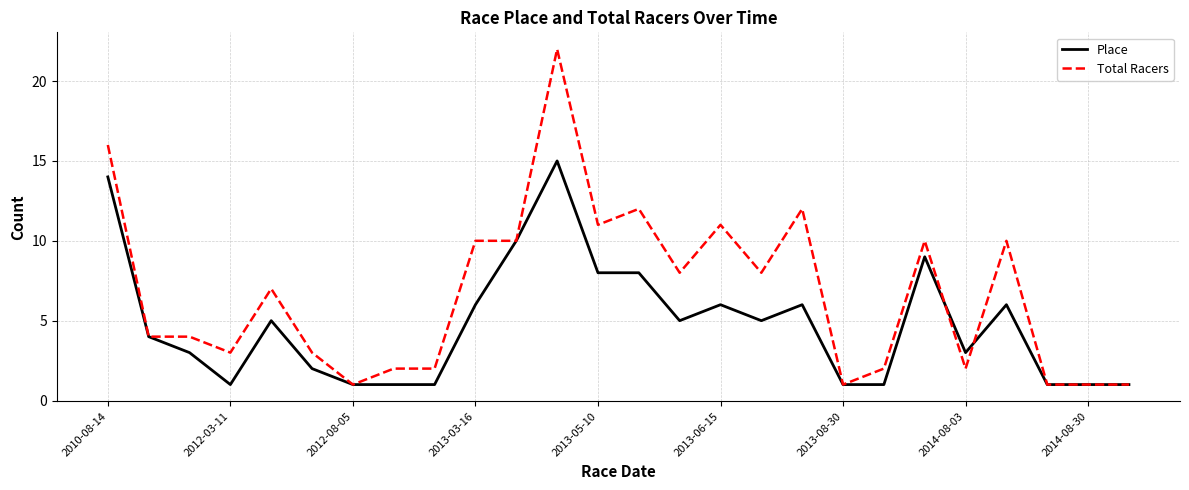

Rank the series by their maximum value, from highest to lowest.

Total Racers, Place